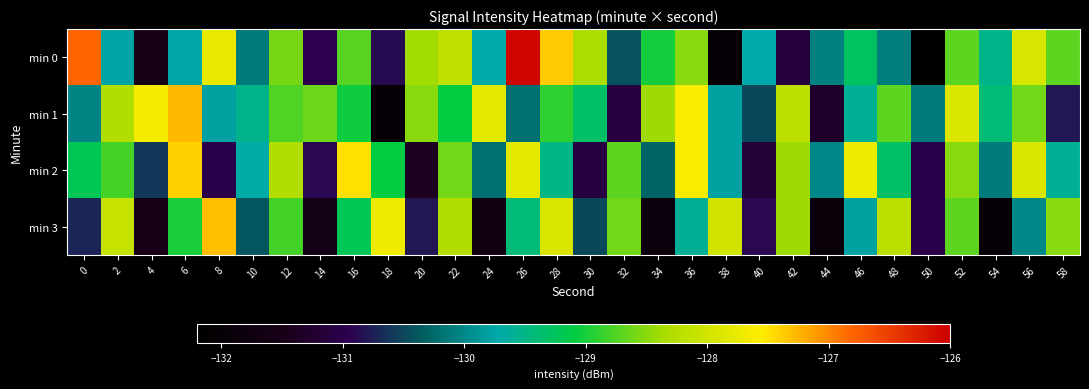

Which series has the widest spread of values?

min 0